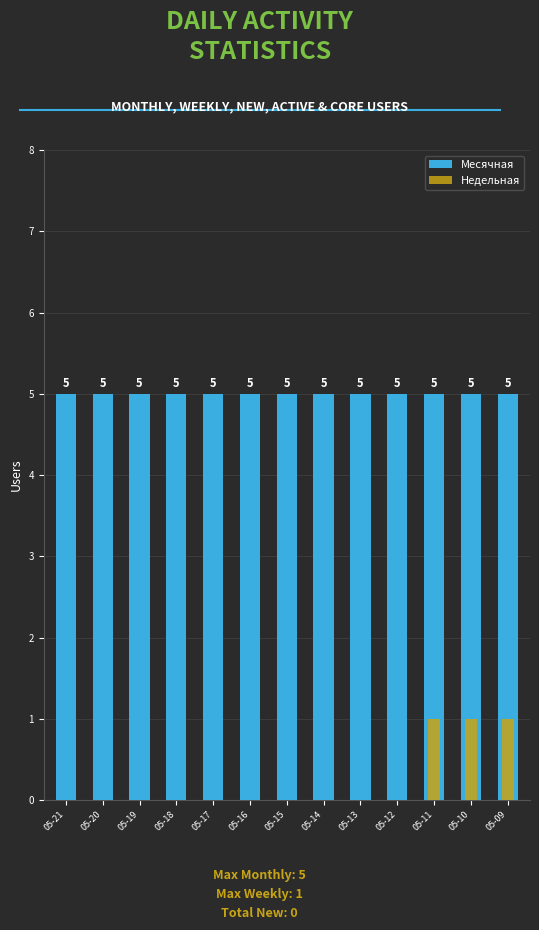

At which category is the sum across all series the highest?

05-11